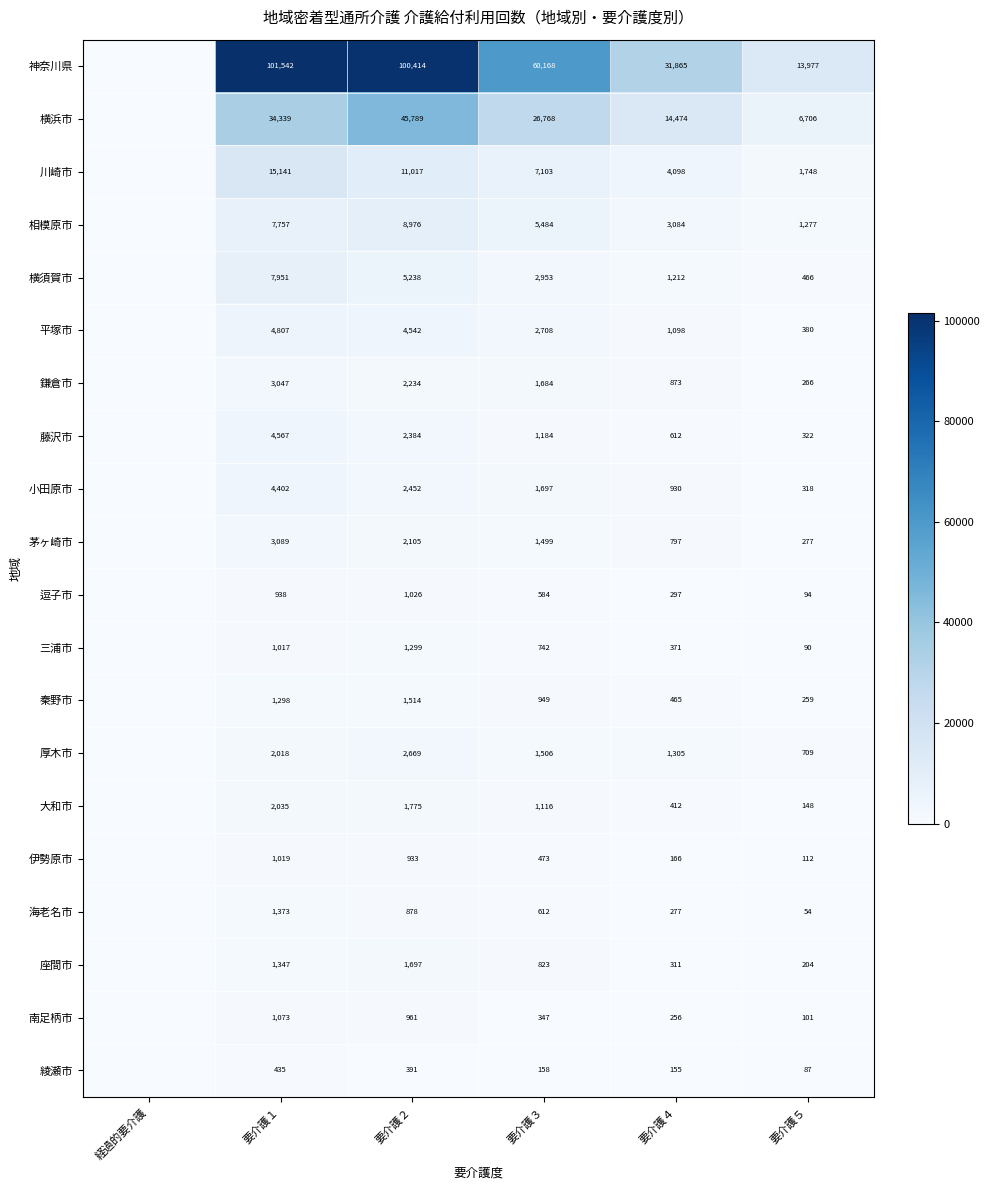

The value of 大和市 at 要介護３ is 1576. True or false?

False